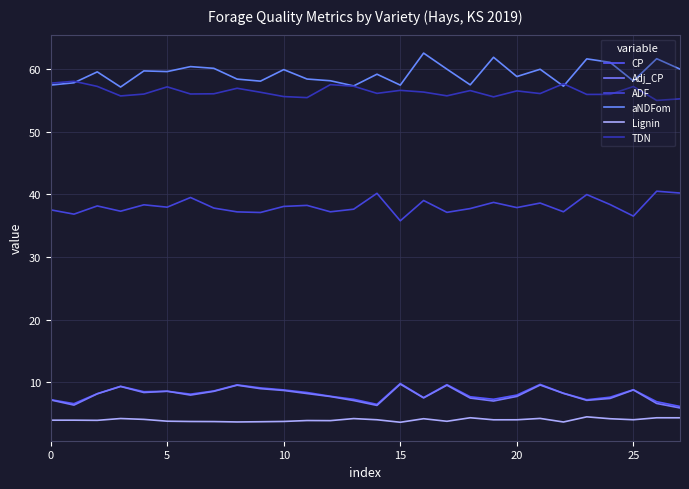

What are all the series names shown in the legend?

CP, Adj_CP, ADF, aNDFom, Lignin, TDN